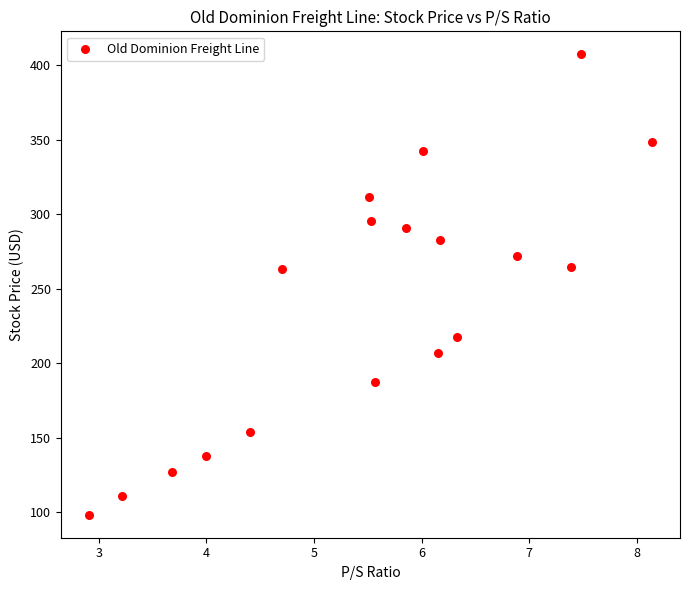

What is the range of Y values (max minus min)?

308.6